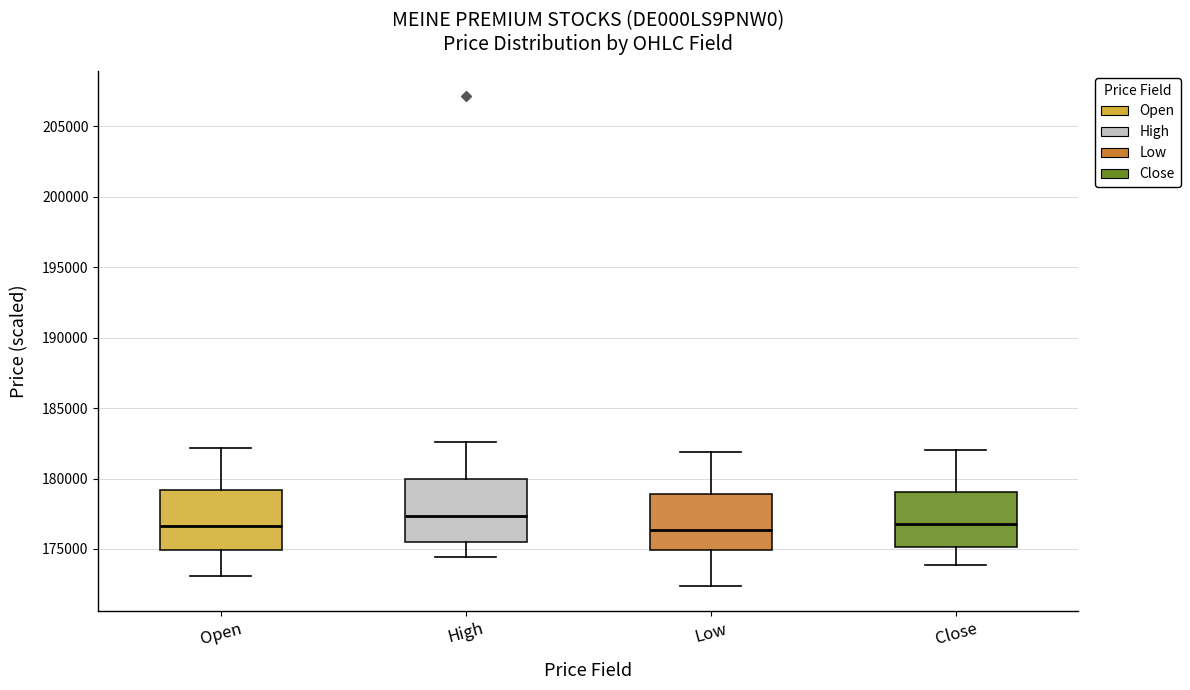

Reading left to right, transcribe this box plot: for each box, give where its median line is, the range the box spans, and where its two whiskers end, as read against the y-axis. The values are not printed on the chart, so give them approximately, as read against the axis.

Open: median 176500, box 175000 to 179000, whiskers 173000 to 182000
High: median 177500, box 175500 to 180000, whiskers 174500 to 182500
Low: median 176500, box 175000 to 179000, whiskers 172500 to 182000
Close: median 177000, box 175000 to 179000, whiskers 174000 to 182000